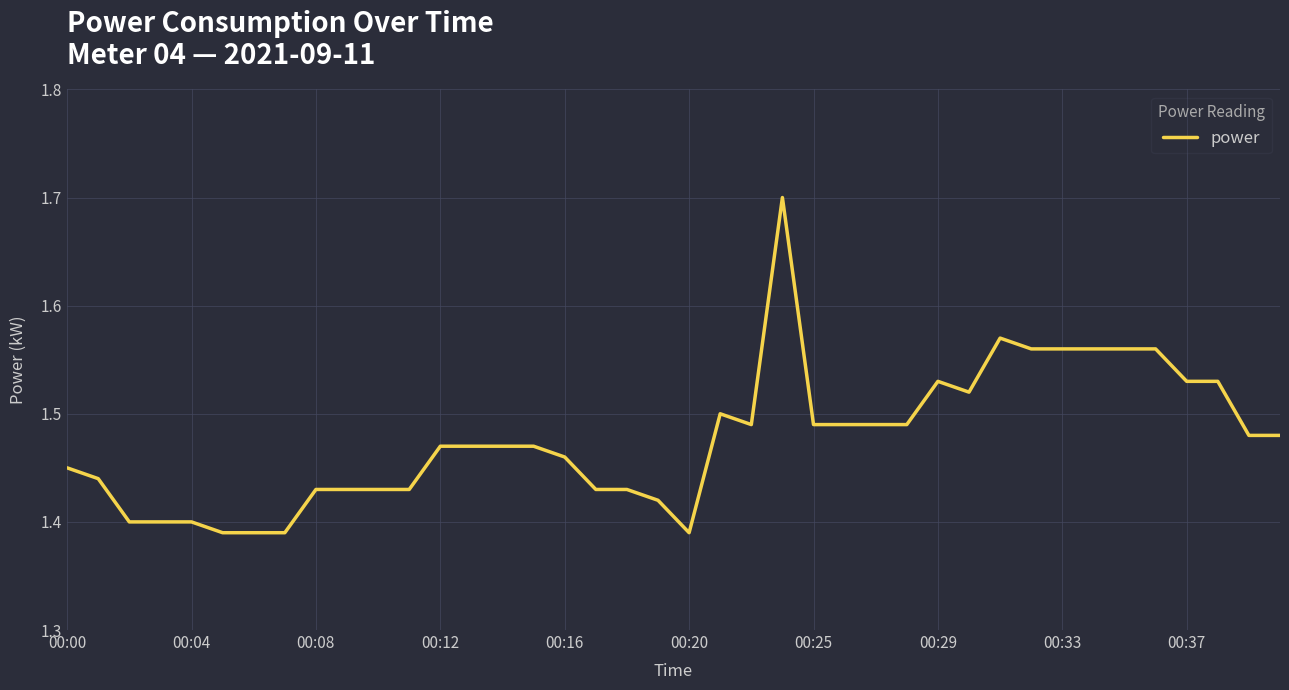

Does the chart have visible grid lines?

Yes